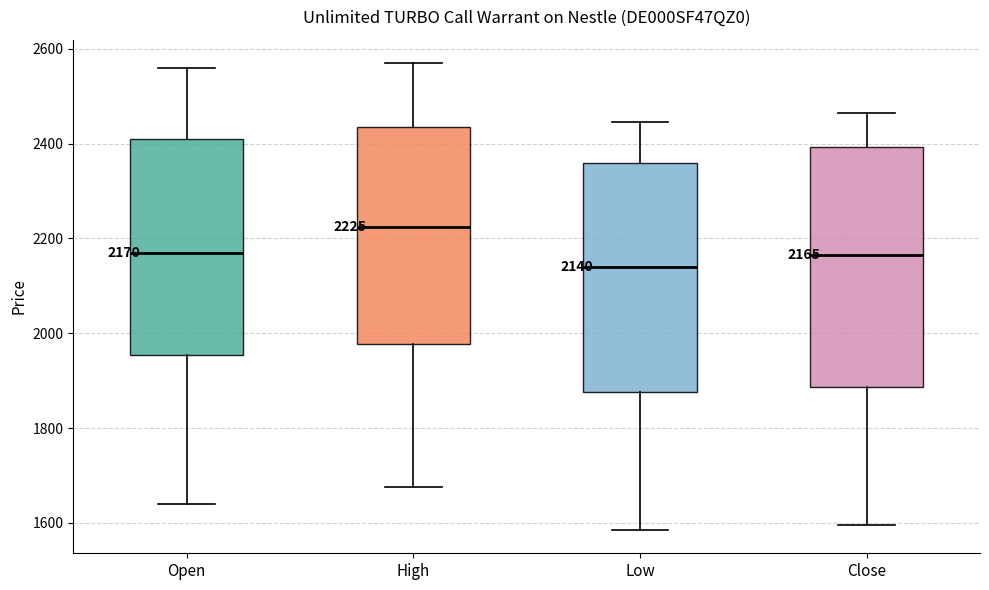

Which box is the tallest, from its lower edge to its upper edge?

Close